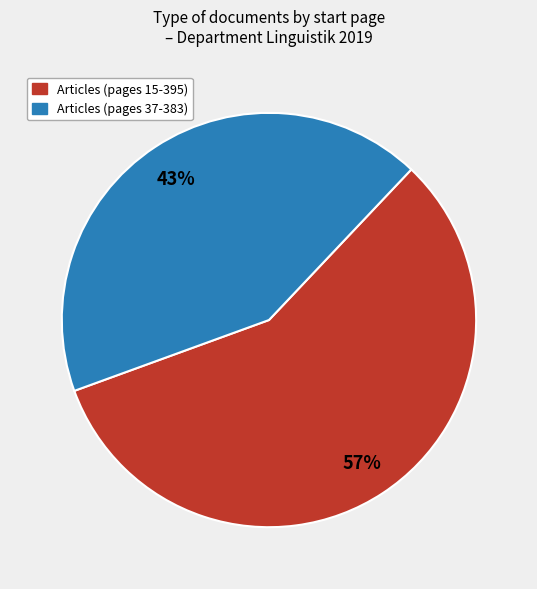

To the nearest percent, what is the average slice percentage?

50%